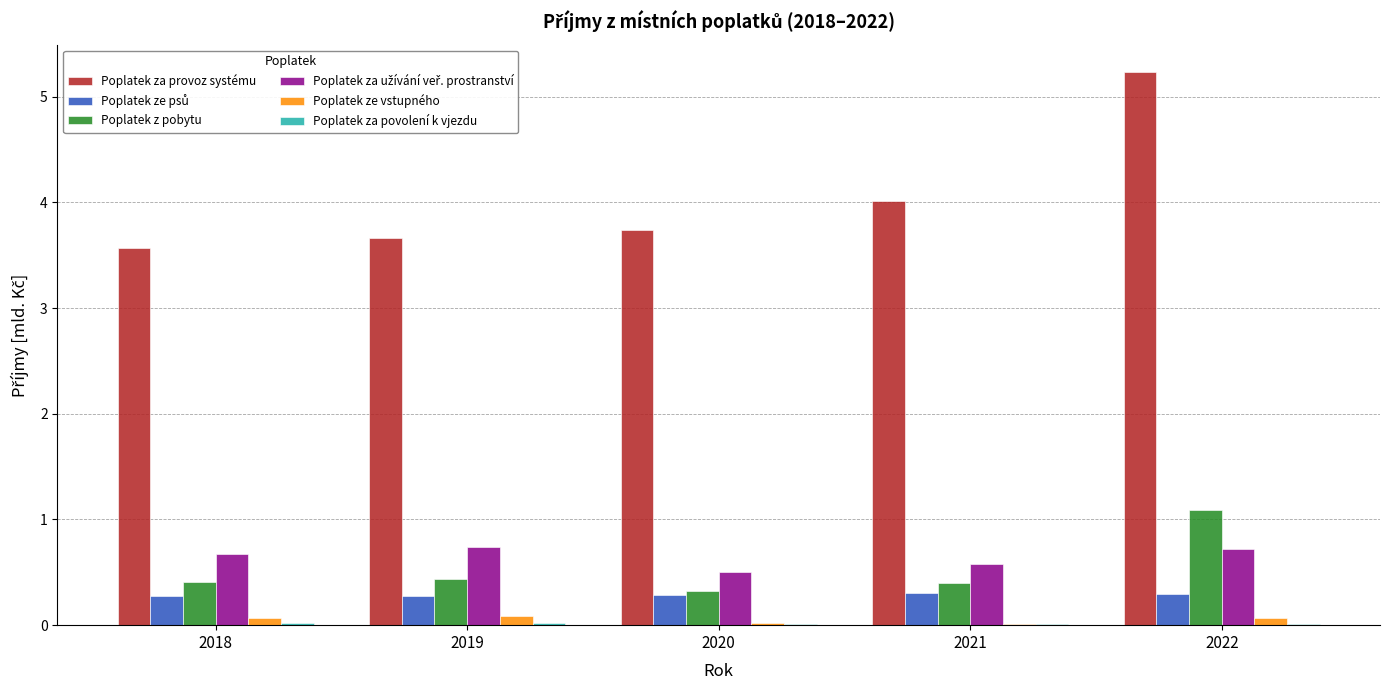

How many distinct data groups are displayed?

6